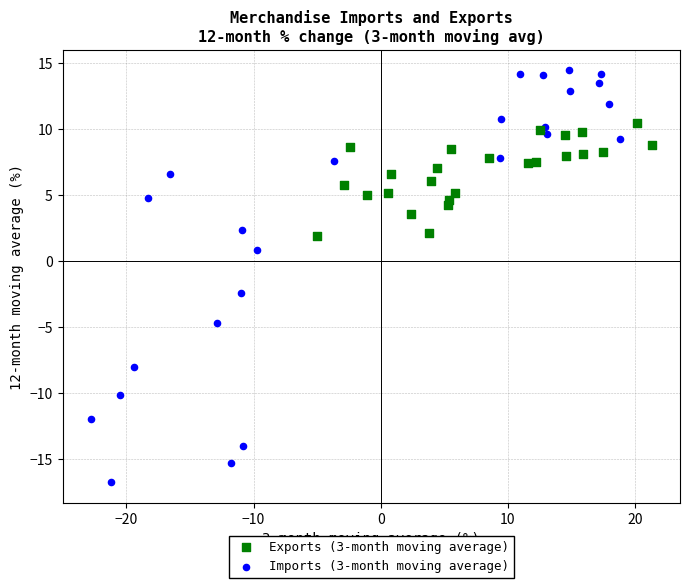

Which series reaches the maximum Y coordinate?

Imports (3-month moving average)